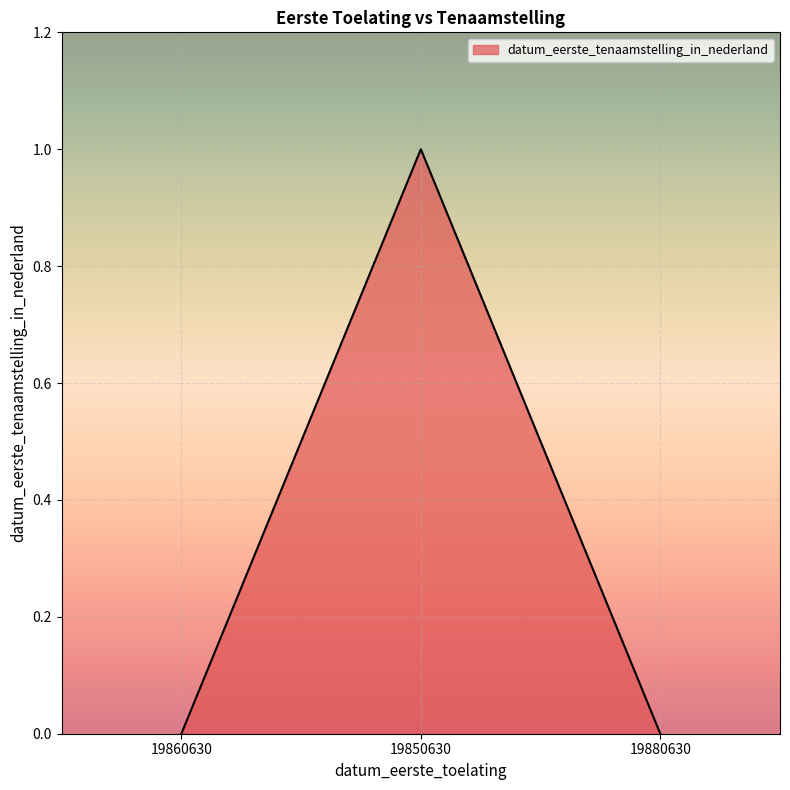

The chart shows a value of 2 at 19850630. True or false?

False